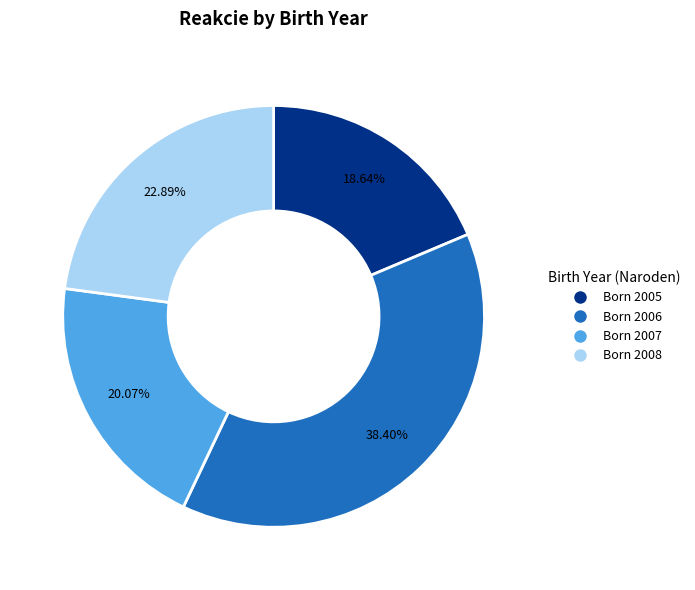

Is there a majority slice in this chart?

No